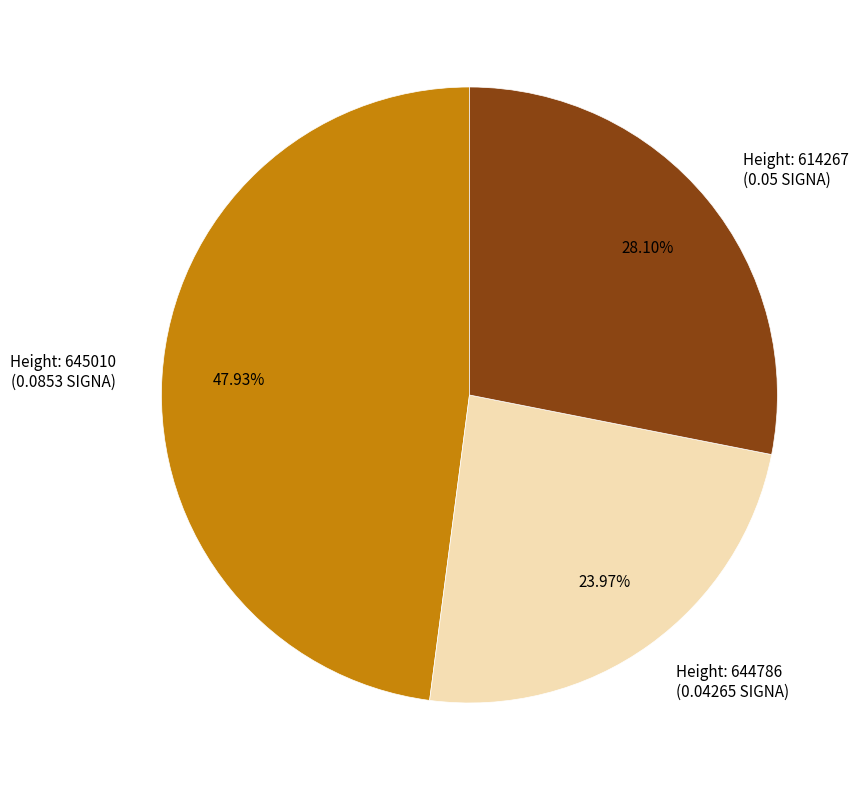

Rank the categories by value from lowest to highest.

Height: 644786 (0.04265 SIGNA), Height: 614267 (0.05 SIGNA), Height: 645010 (0.0853 SIGNA)